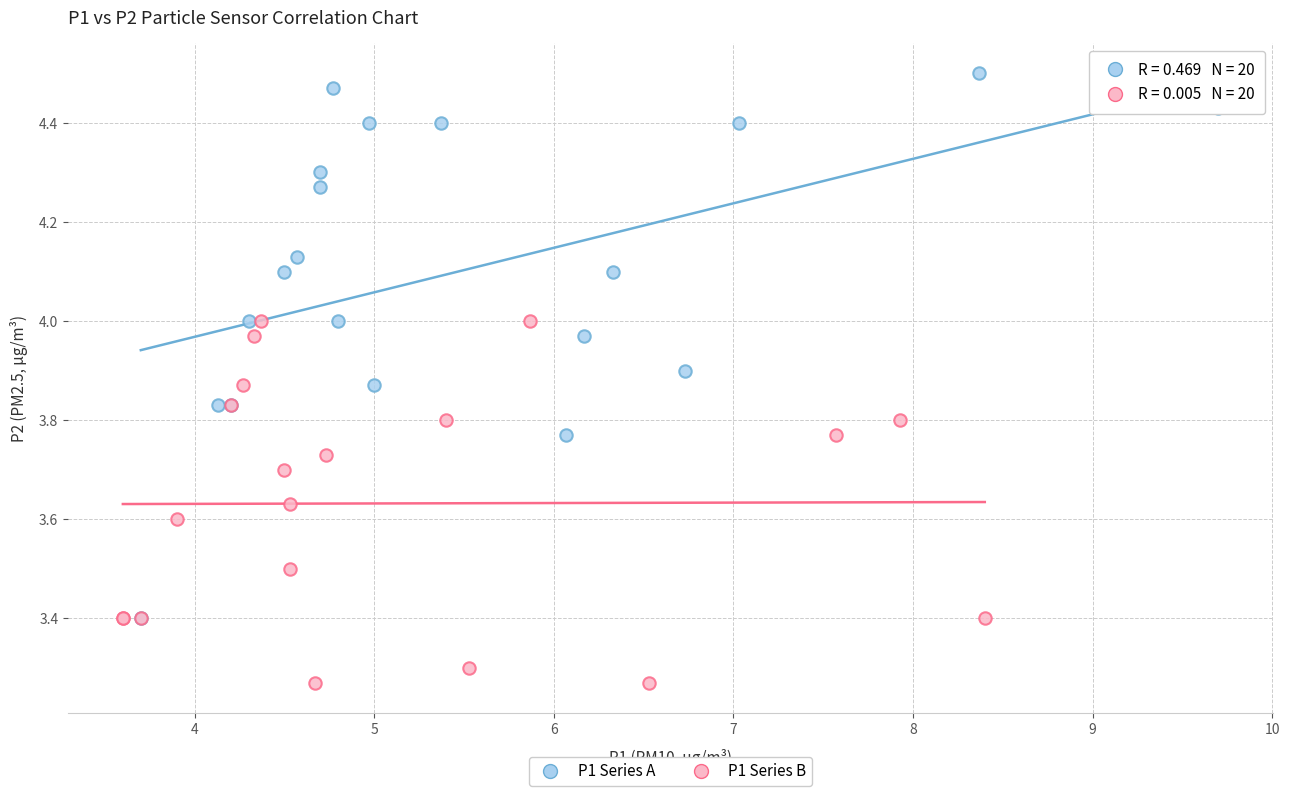

Which series has the largest Y range (max minus min)?

P1 Series A